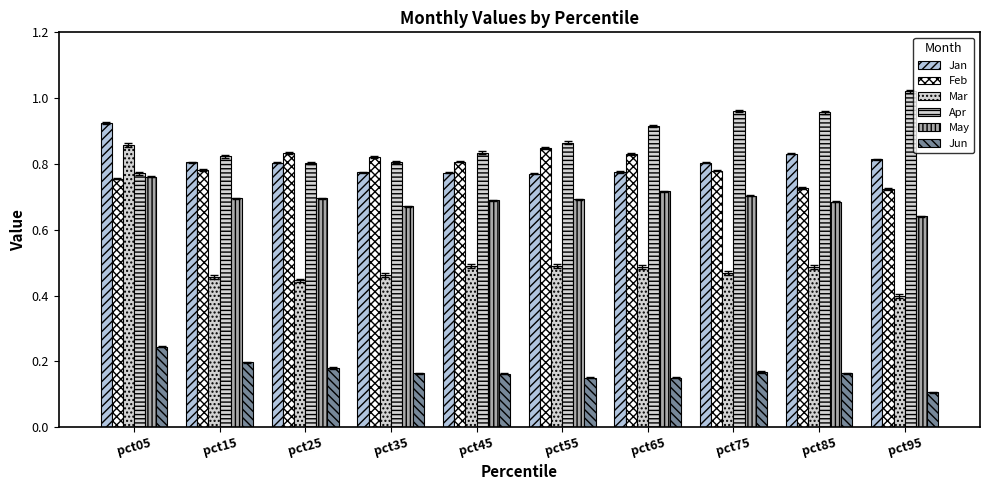

Between pct05 and pct25, which series saw the biggest shift?

Mar